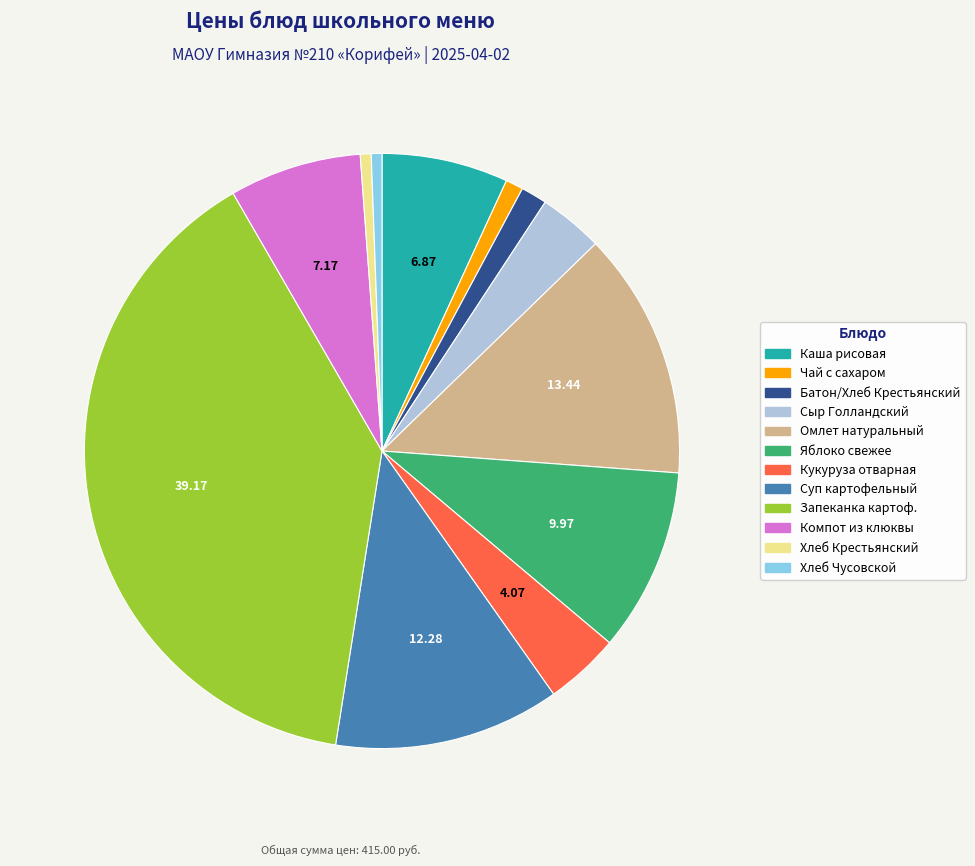

Approximately how many times larger is the value at Компот из клюквы compared to Чай с сахаром?

7.5